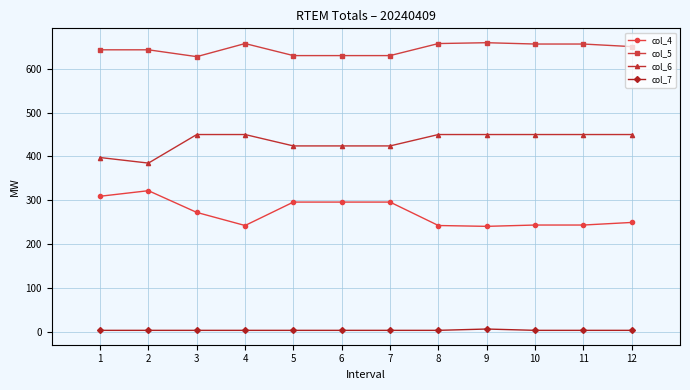

What is the difference between the second highest and second lowest values in the col_4 series?

66.8